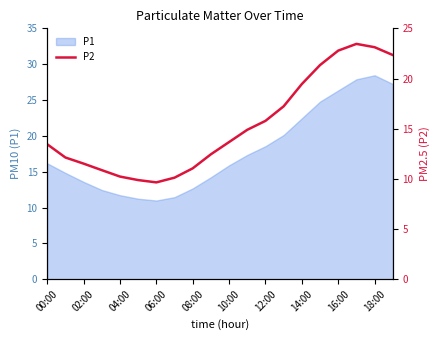

Is it true that P1 equals 5.2 at 06:00?

False